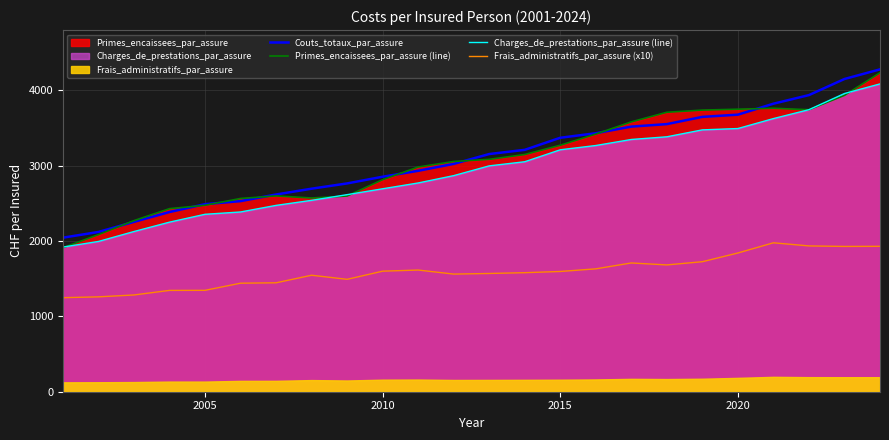

What is the minimum value for Charges_de_prestations_par_assure (line)?

1919.7